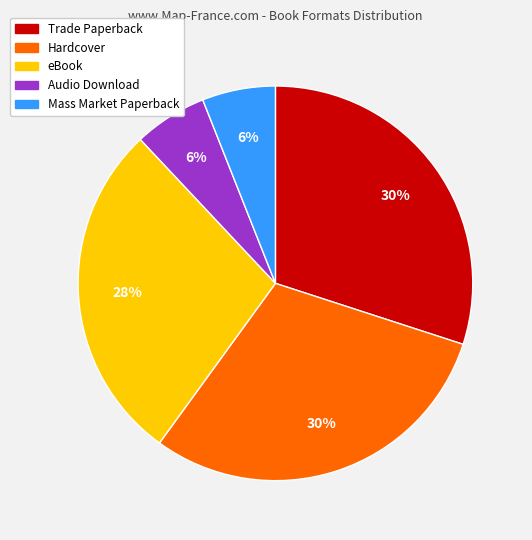

What is the ratio of the value at Audio Download to the value at Hardcover?

0.2